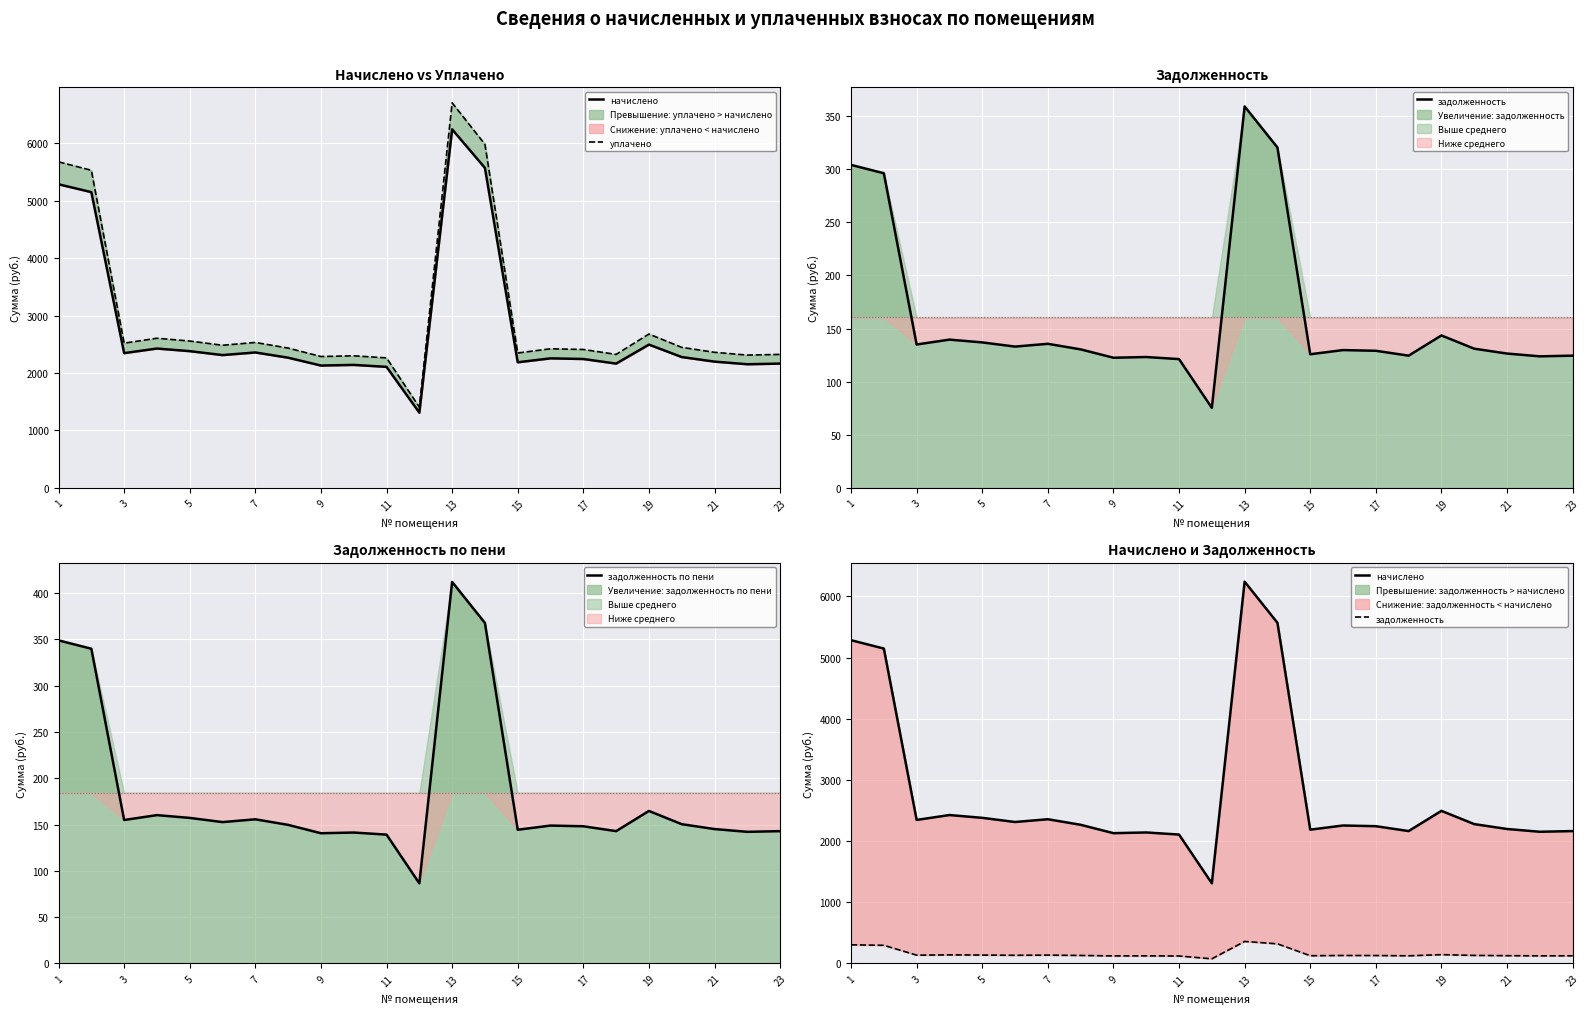

What is the minimum value for задолженность по пени?

86.5